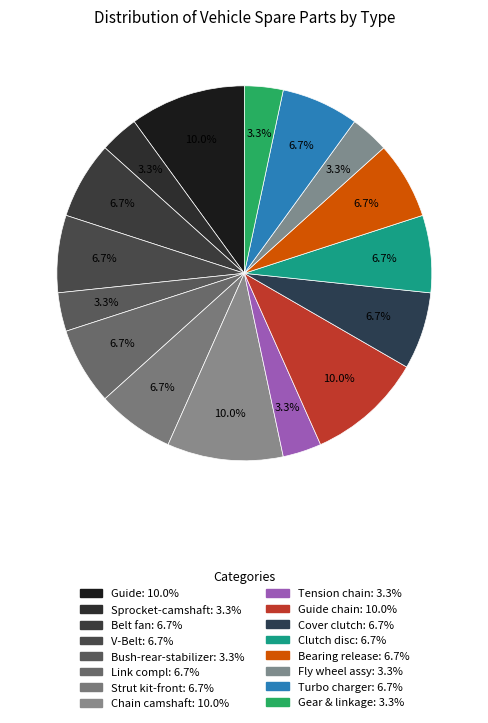

Rank the categories by value from highest to lowest.

Guide, Chain camshaft, Guide chain, Belt fan, V-Belt, Link compl, Strut kit-front, Cover clutch, Clutch disc, Bearing release, Turbo charger, Sprocket-camshaft, Bush-rear-stabilizer, Tension chain, Fly wheel assy, Gear & linkage